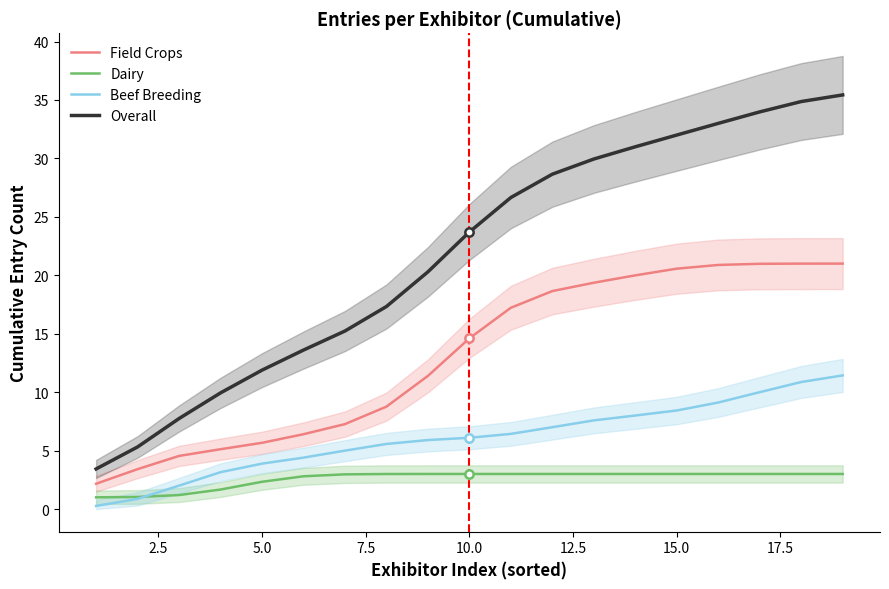

What is the difference between the maximum and minimum values in the Dairy series?

2.0